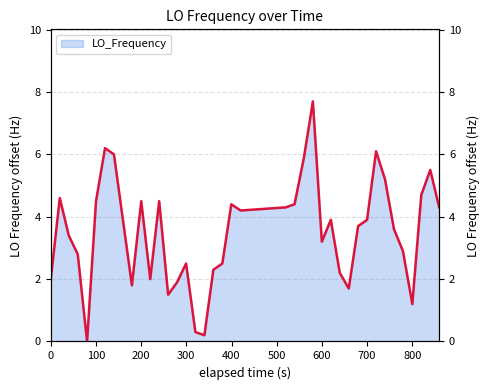

How many data points are less than 3?

16